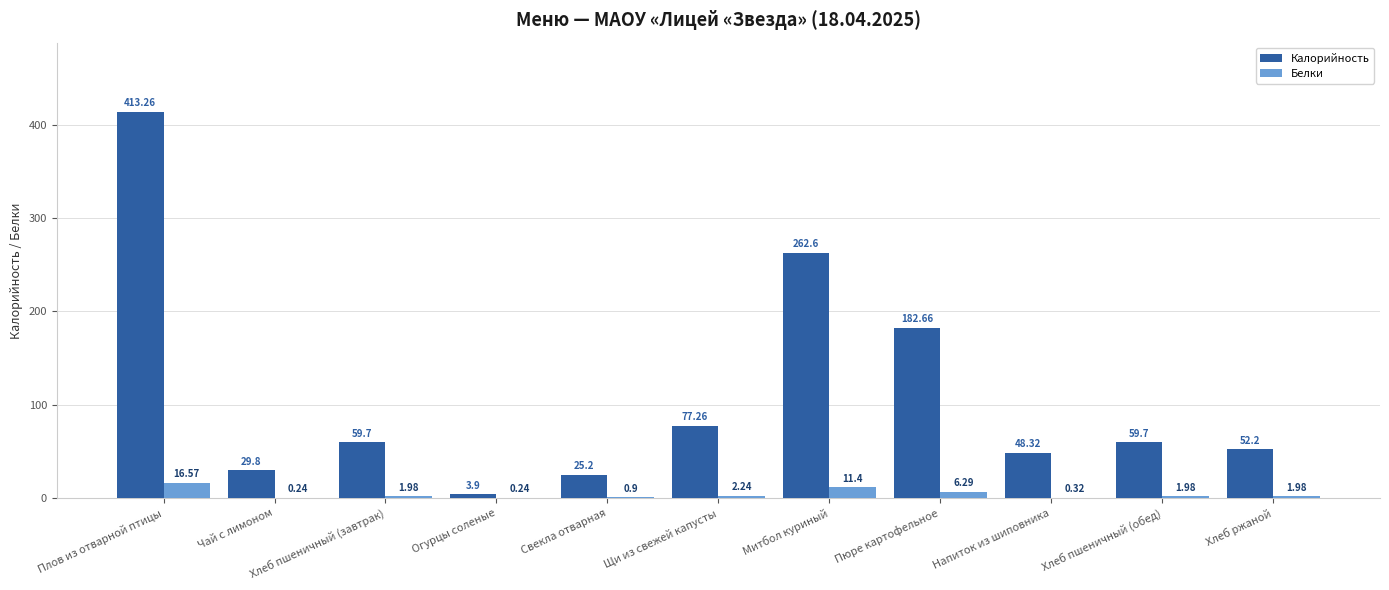

Between Чай с лимоном and Митбол куриный, which series saw the biggest shift?

Калорийность